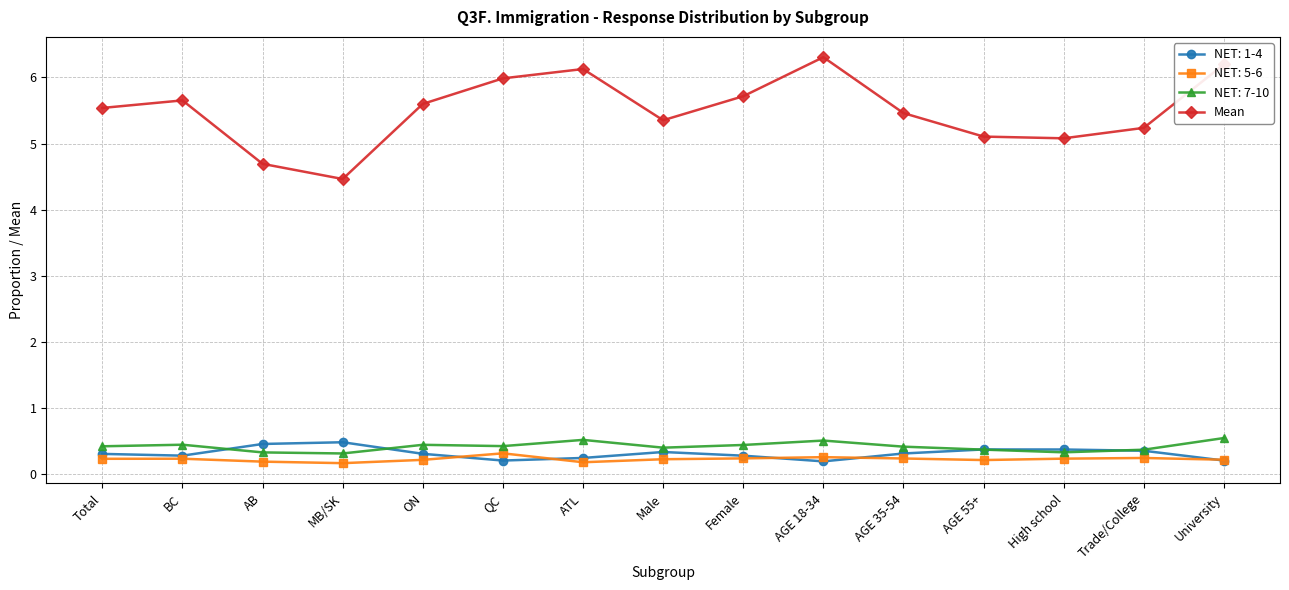

True or false: Mean has a value of 6.2 at University.

True